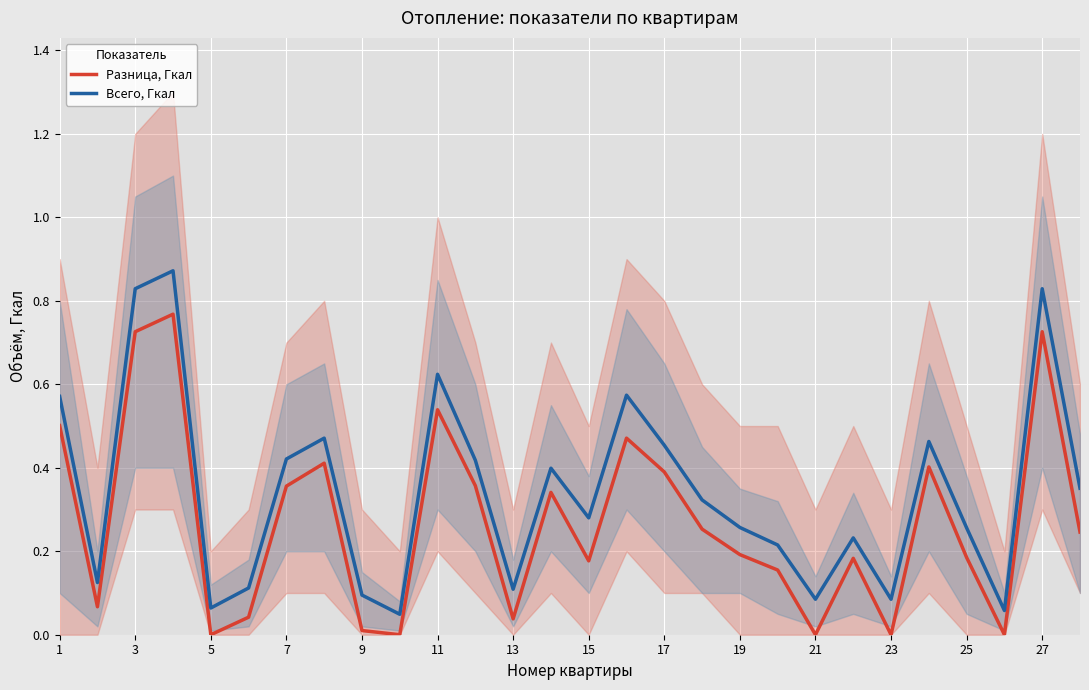

Rank the series by their maximum value, from highest to lowest.

Всего, Гкал, Разница, Гкал